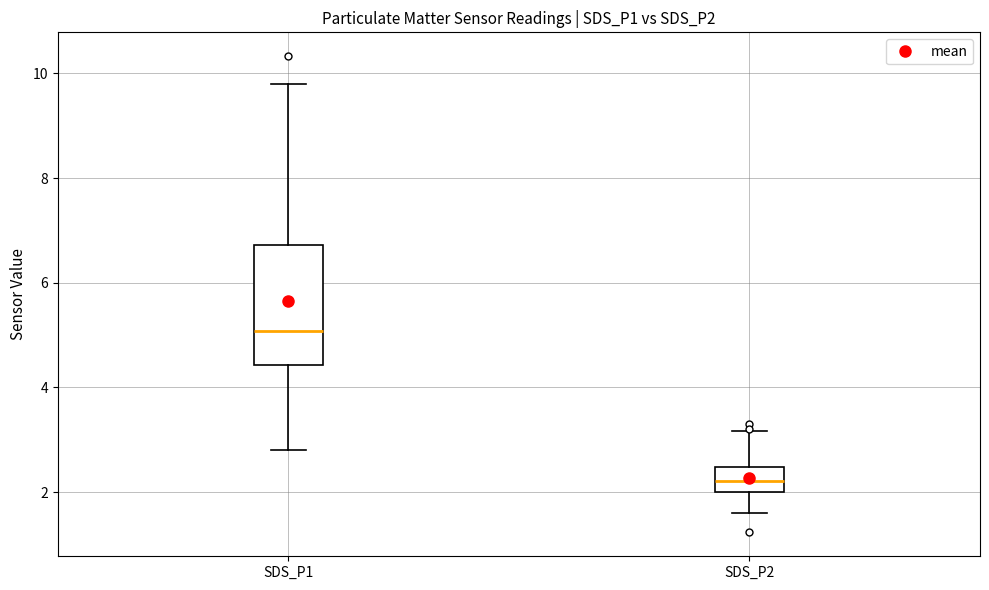

Reading left to right, read every box against the y-axis: the position of its median line, the range the box covers, and the ends of its whiskers. The values are not printed on the chart, so give them approximately, as read against the axis.

SDS_P1: median 5.0, box 4.4 to 6.8, whiskers 2.8 to 9.8
SDS_P2: median 2.2, box 2.0 to 2.4, whiskers 1.6 to 3.2